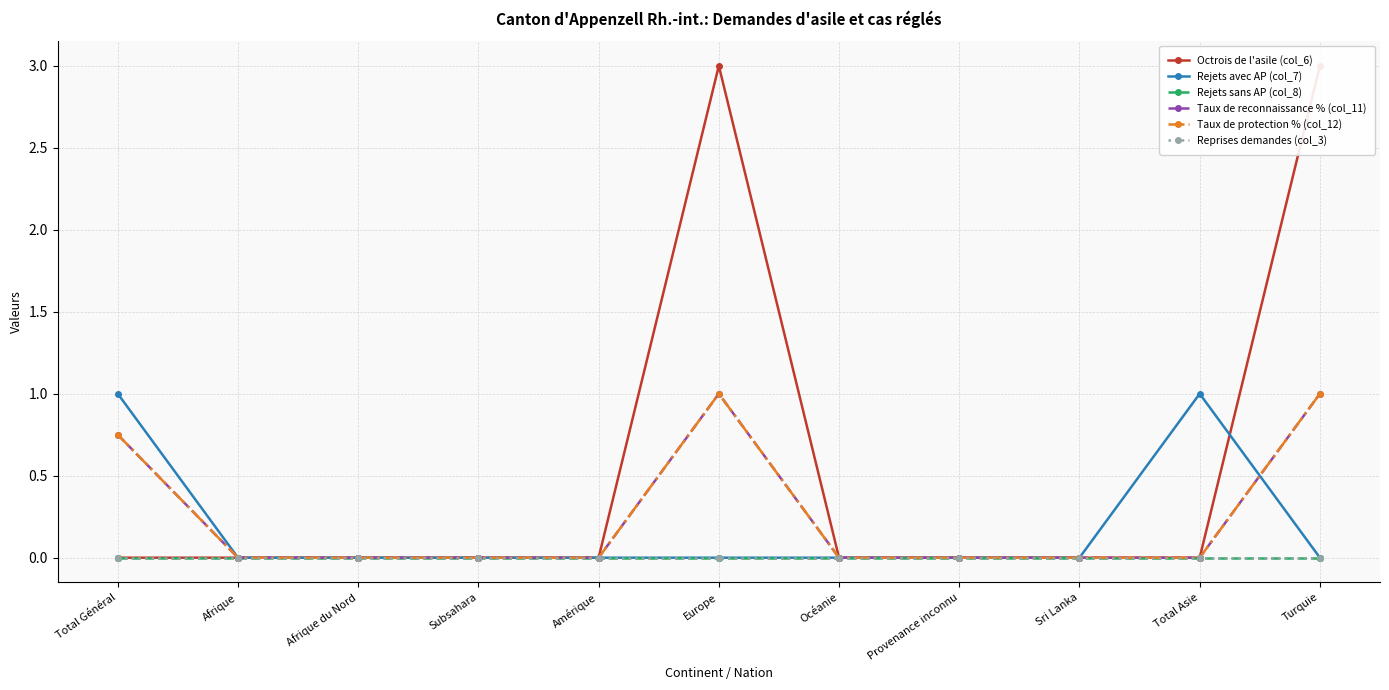

What are all the series names shown in the legend?

Octrois de l'asile (col_6), Rejets avec AP (col_7), Rejets sans AP (col_8), Taux de reconnaissance % (col_11), Taux de protection % (col_12), Reprises demandes (col_3)